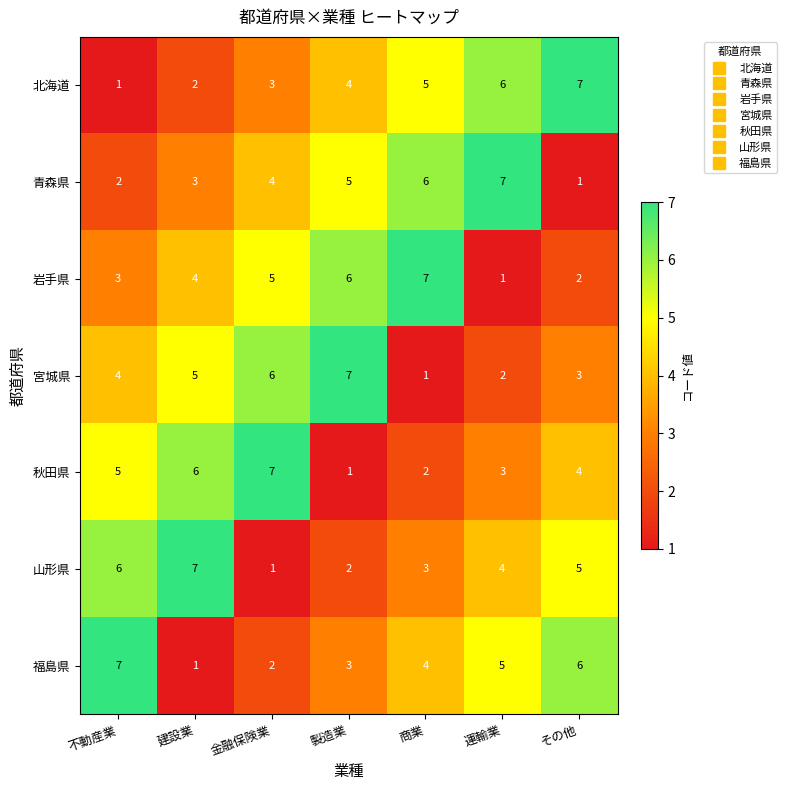

What is the difference between the maximum and second lowest values in the 岩手県 series?

5